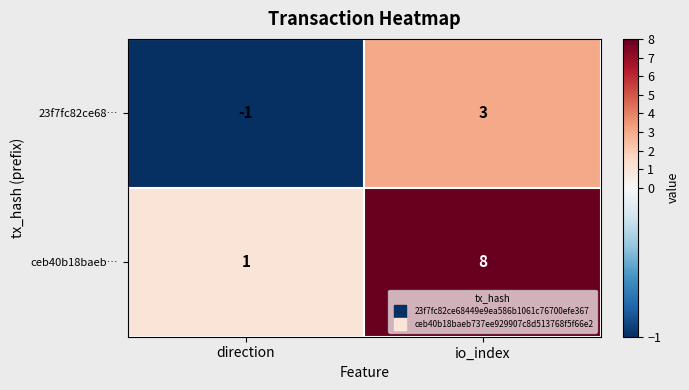

At which category is the sum across all series the highest?

io_index